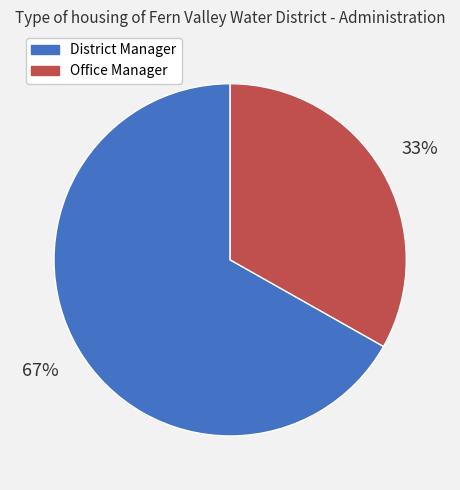

The District Manager slice represents 77% of the pie. True or false?

False